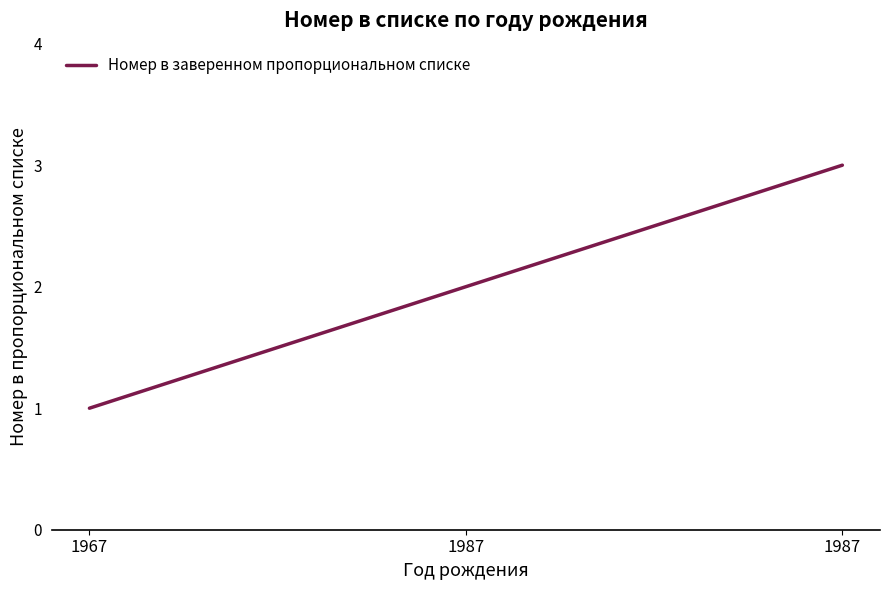

List the labels in order of value, largest first.

1987, 1987, 1967